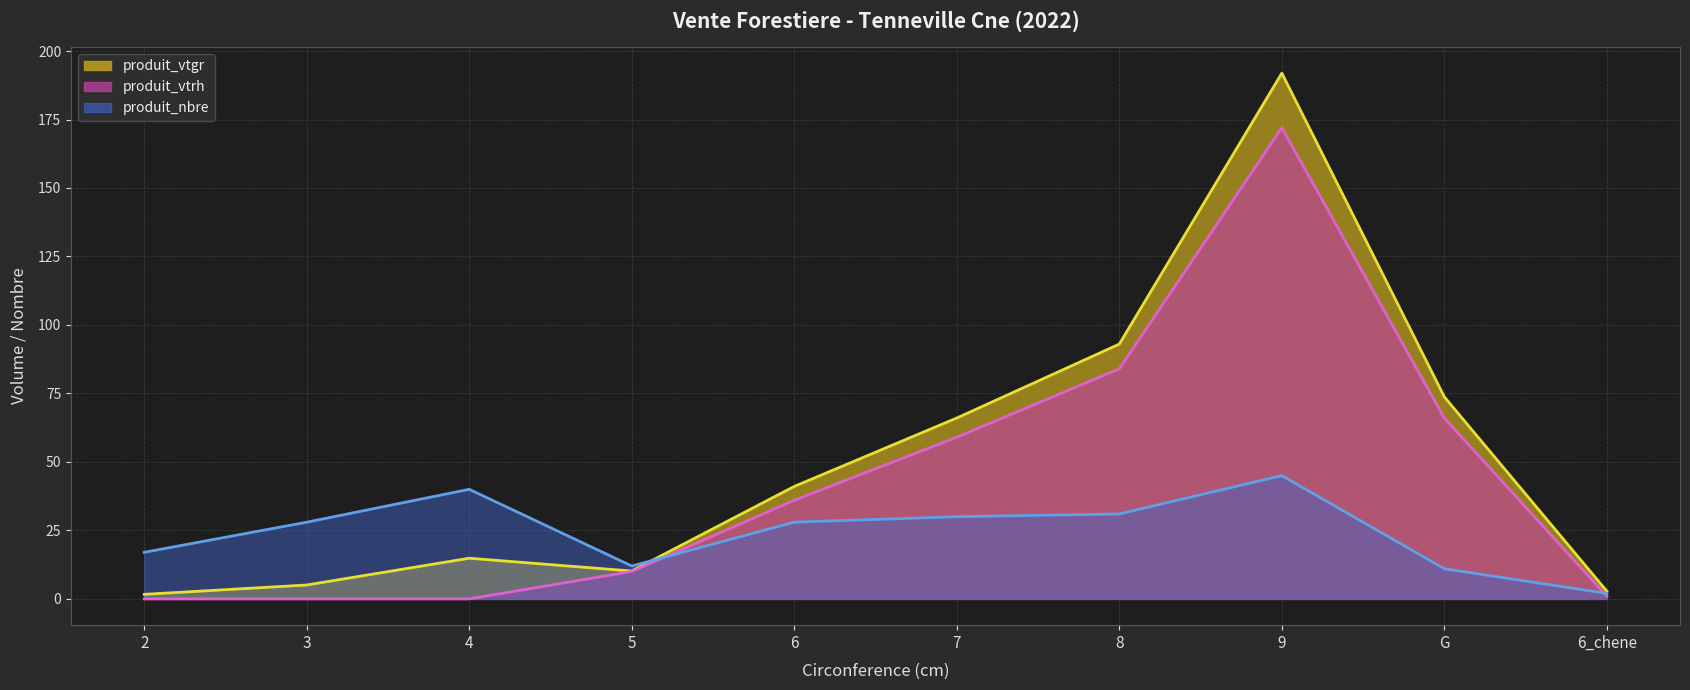

True or false: produit_vtgr and produit_vtrh intersect in this chart.

False